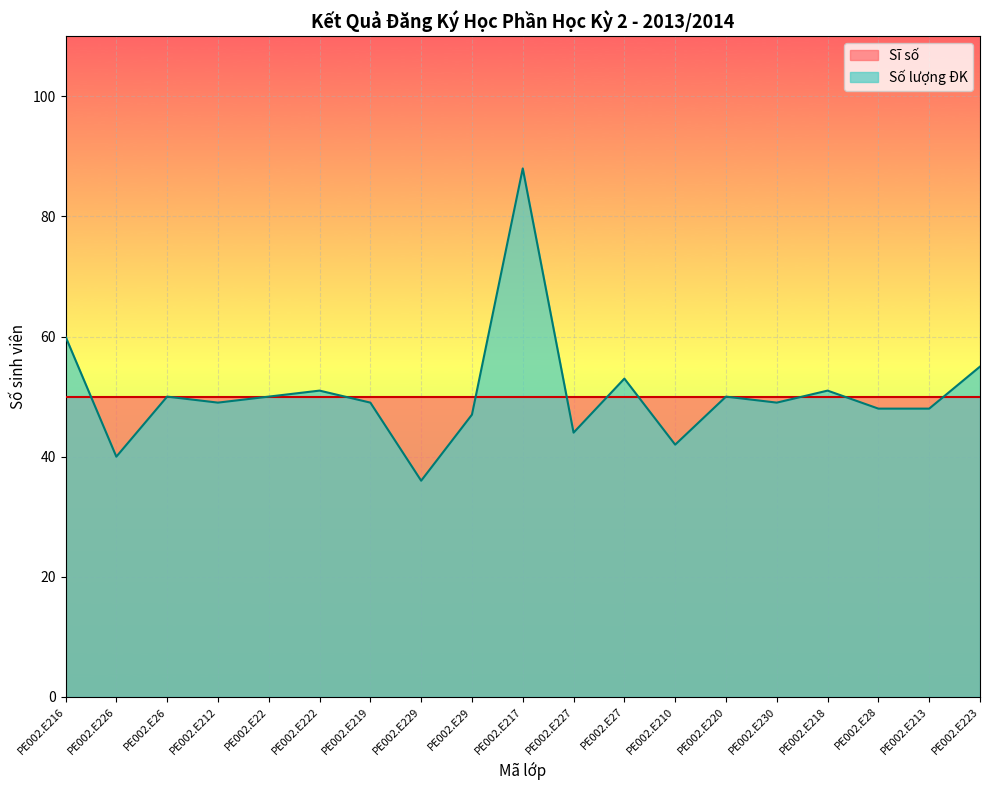

At which label does the data first exceed 49?

PE002.E216